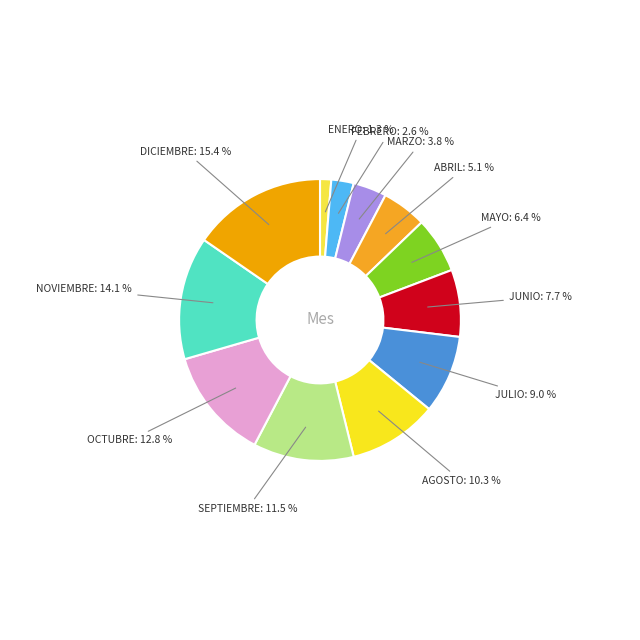

Which slice is the smallest?

ENERO